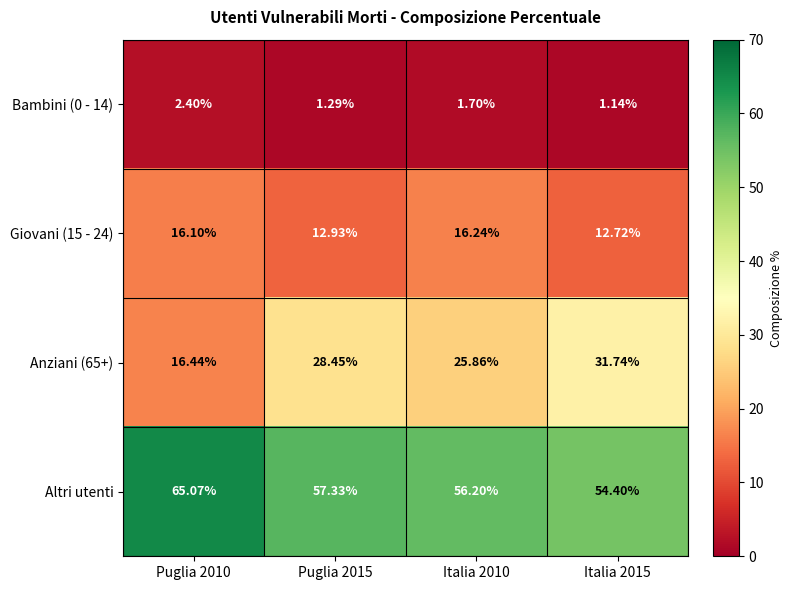

Is the value of Anziani (65+) at Italia 2015 greater than the value of Giovani (15 - 24) at Italia 2010?

Yes